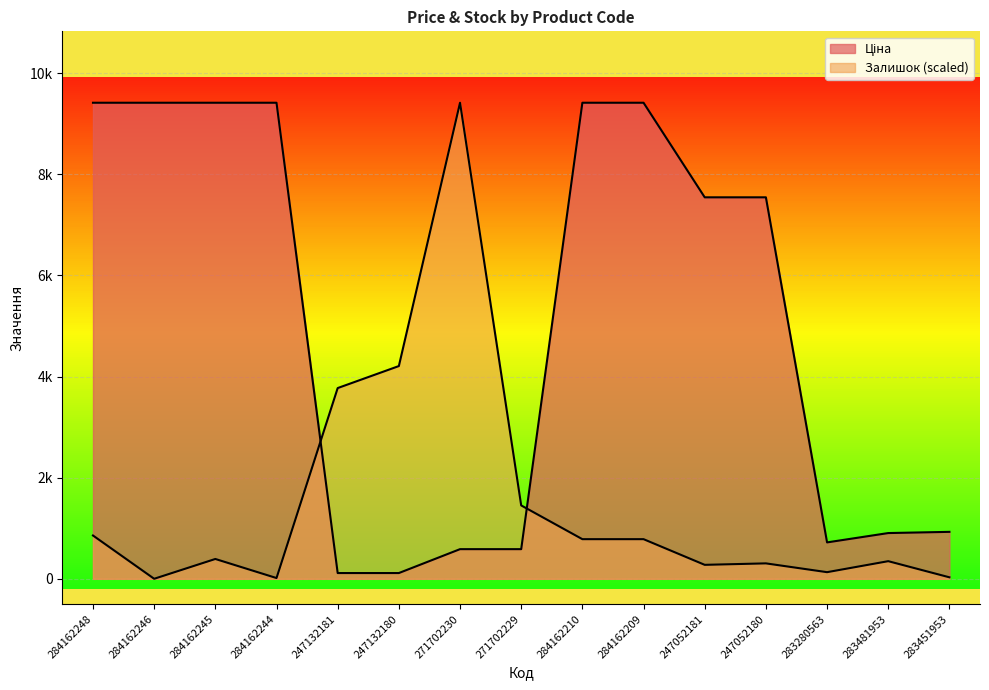

What position from the right is 284162248?

15